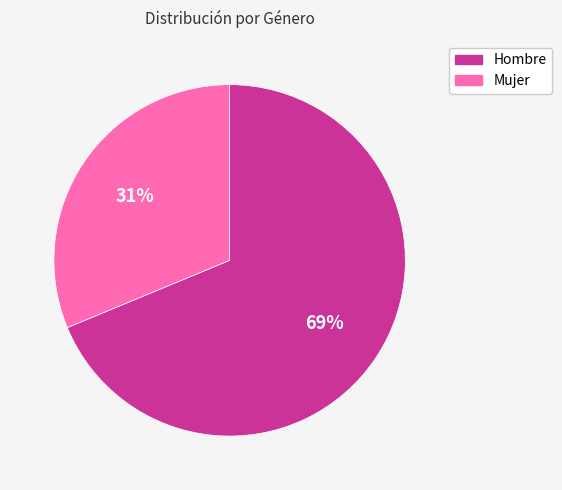

To the nearest percent, what portion does Mujer represent?

31%